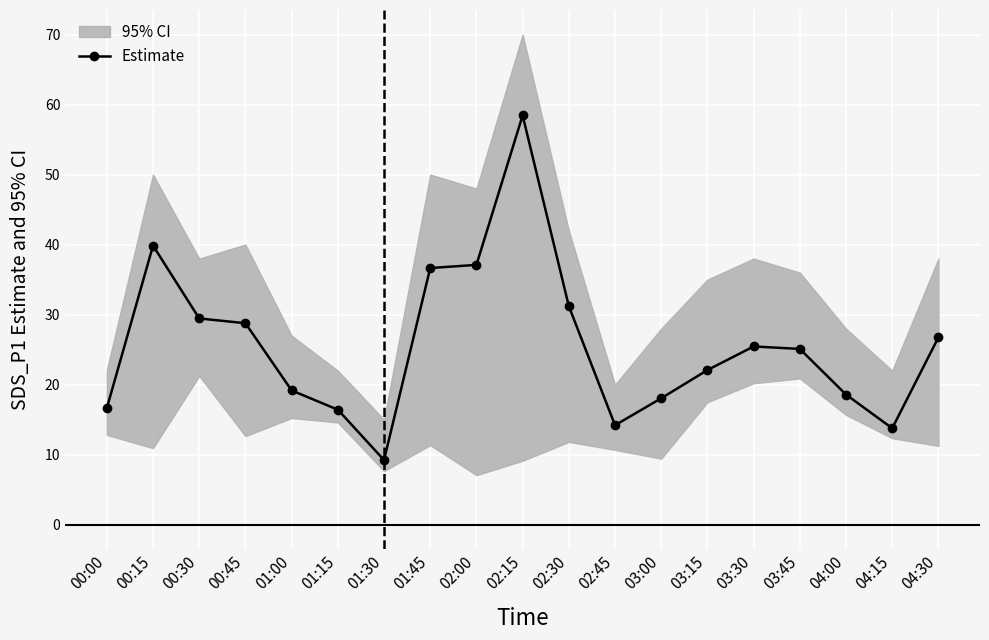

Reading right to left, transcribe all the data shown in this chart.

04:30=26.8	04:15=13.8	04:00=18.6	03:45=25.1	03:30=25.4	03:15=22.1	03:00=18.1	02:45=14.2	02:30=31.2	02:15=58.5	02:00=37.1	01:45=36.6	01:30=9.2	01:15=16.4	01:00=19.2	00:45=28.8	00:30=29.4	00:15=39.9	00:00=16.6